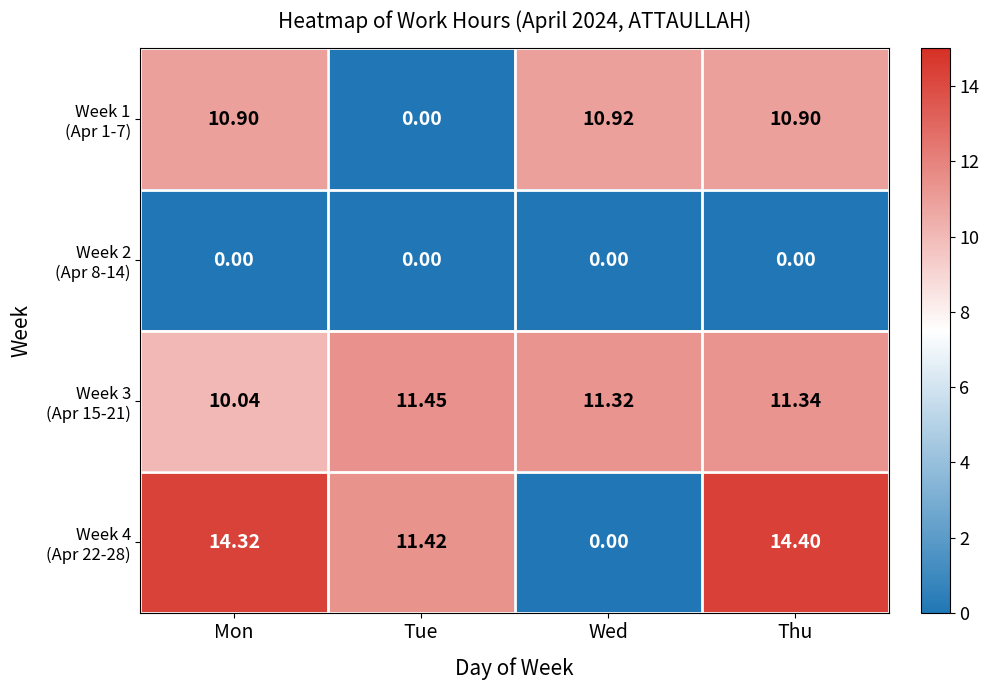

At which category is the sum across all series the highest?

Thu